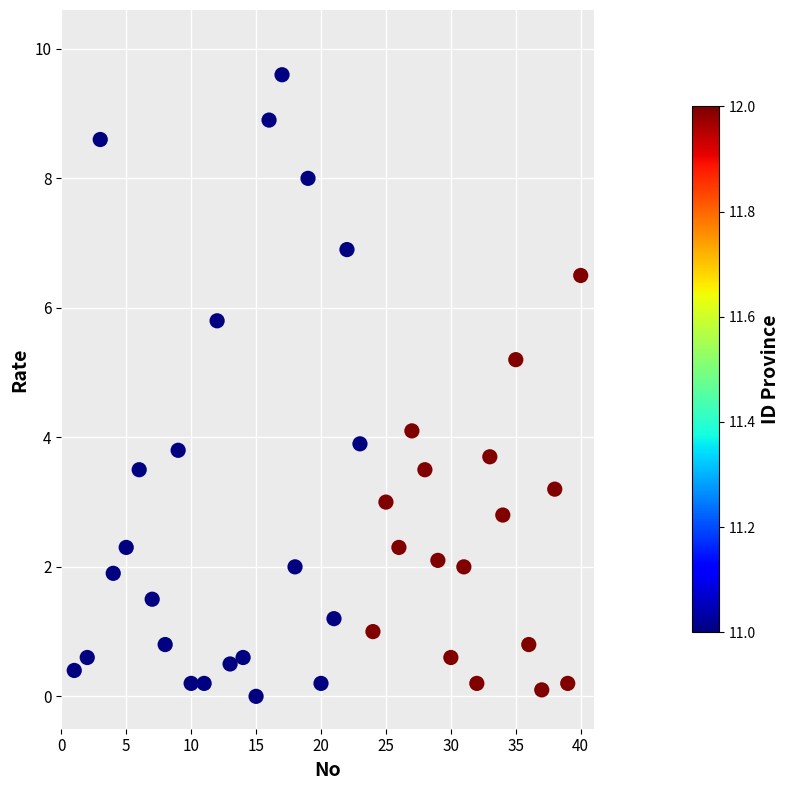

What is the range of Y values (max minus min)?

9.6